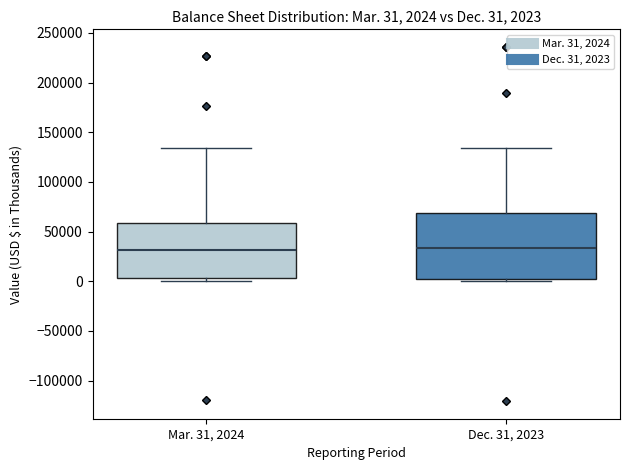

Which box is the tallest, from its lower edge to its upper edge?

Dec. 31, 2023